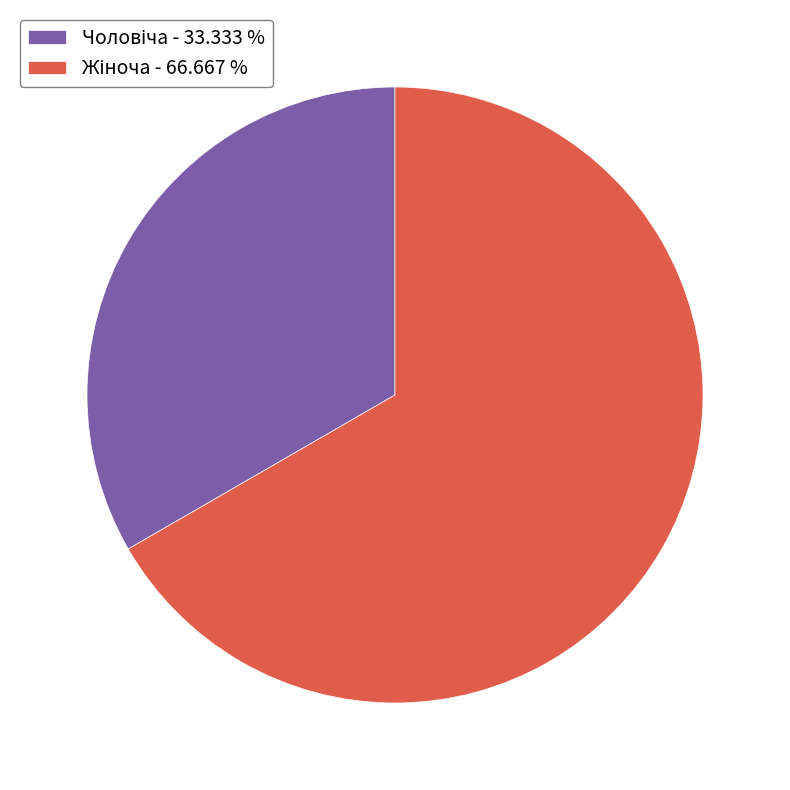

Is there a majority slice in this chart?

Yes